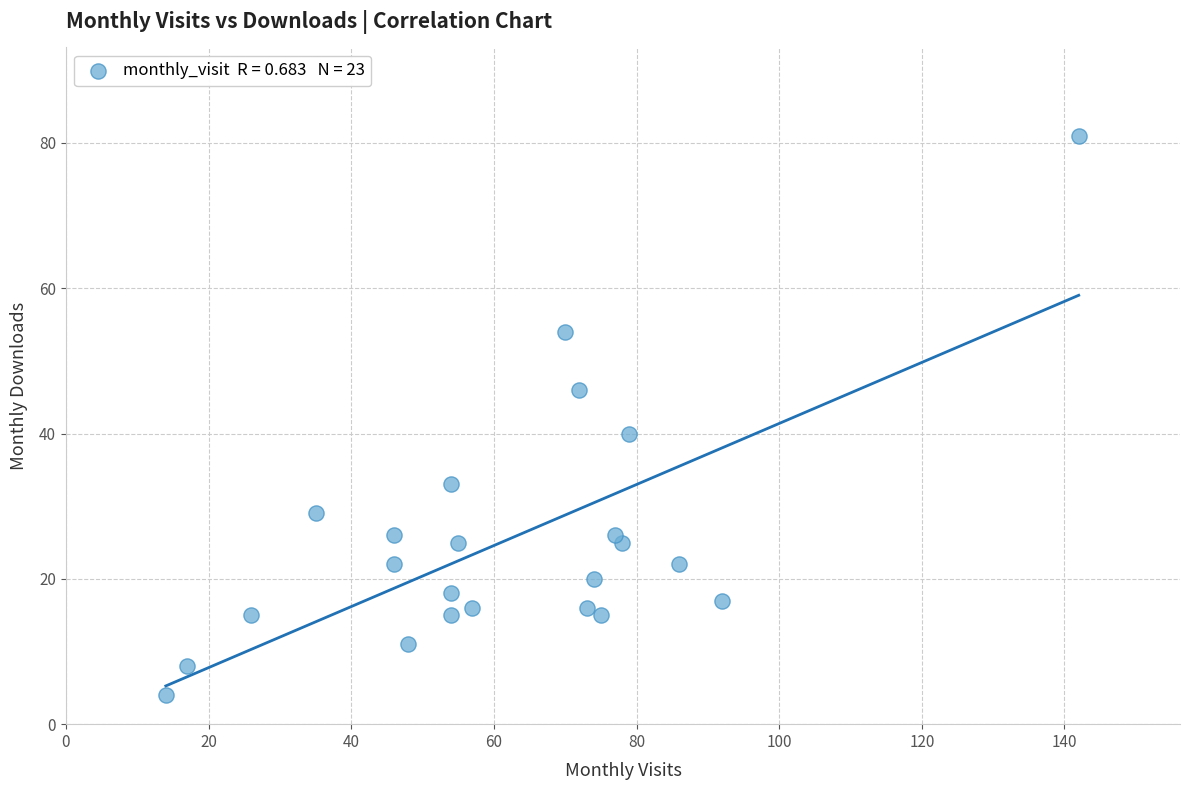

What Y value in the scatter plot is closest to 42?

40